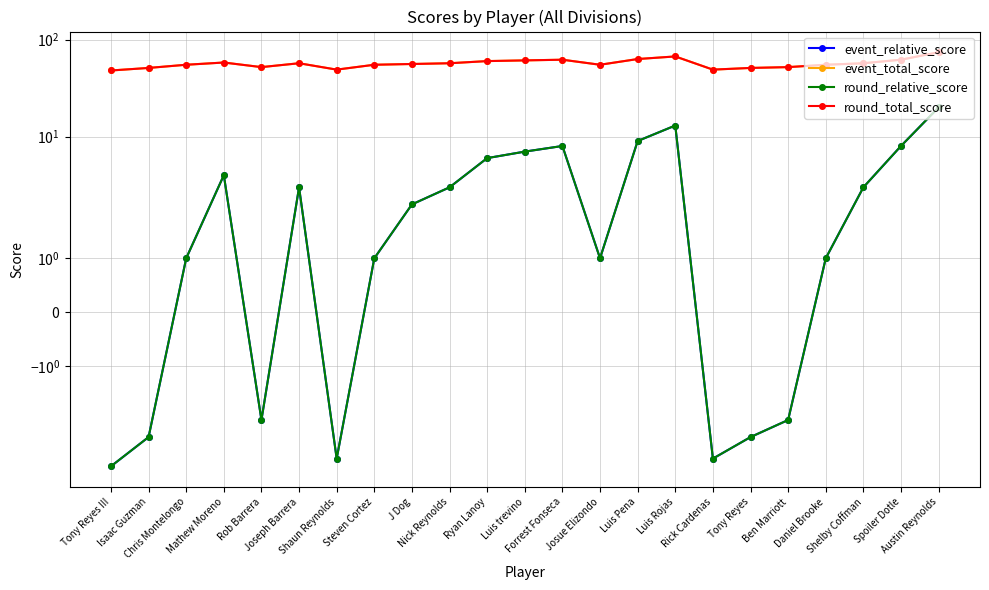

What are all the series names shown in the legend?

event_relative_score, event_total_score, round_relative_score, round_total_score